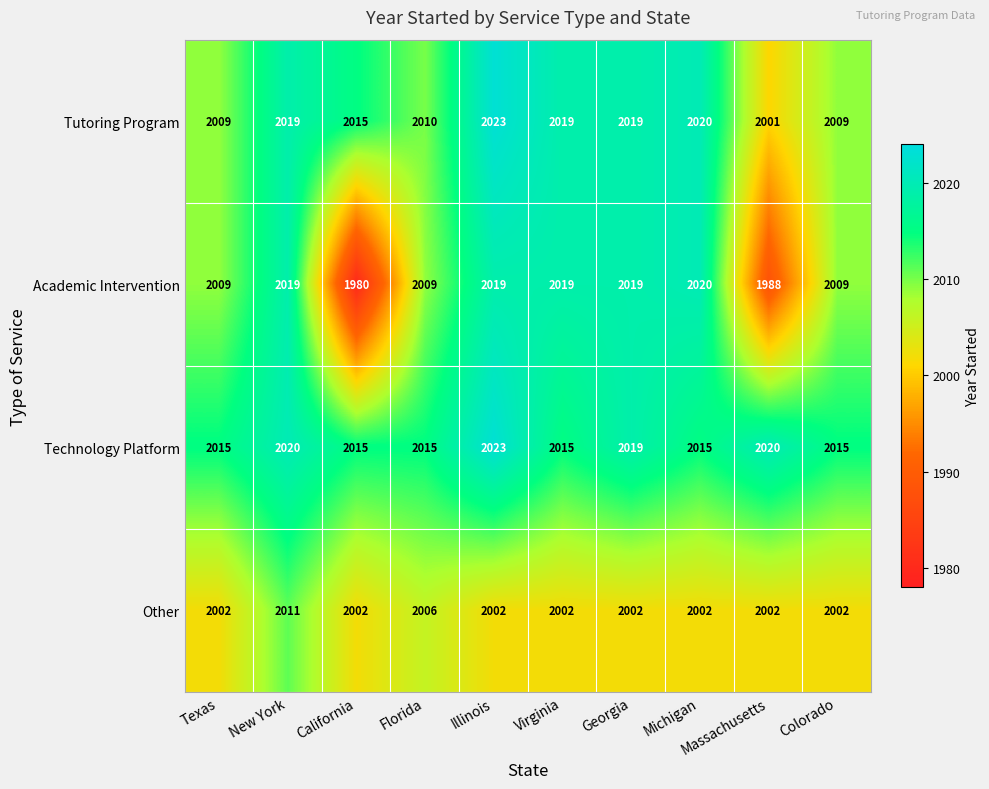

How many data points does each series have?

10